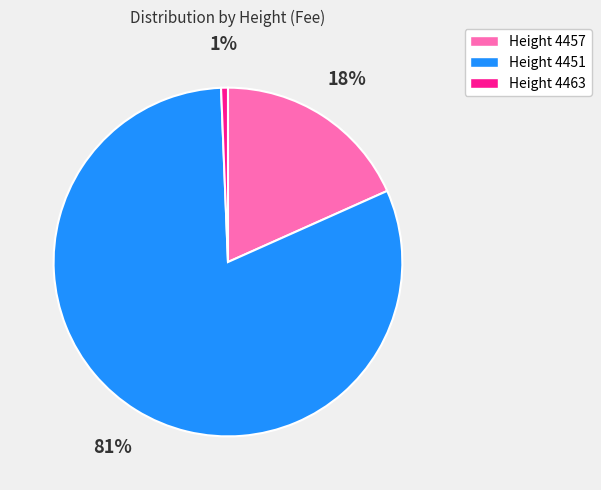

To the nearest percent, what is the average slice percentage?

33%